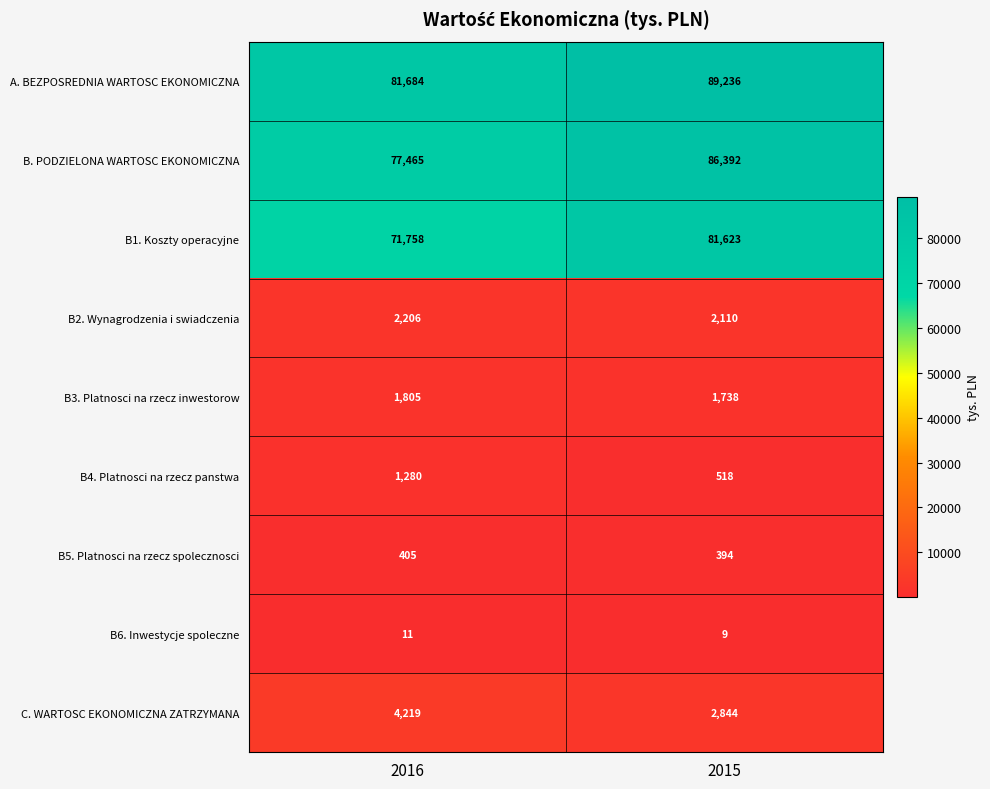

Is it true that B1. Koszty operacyjne equals 81623 at 2015?

True